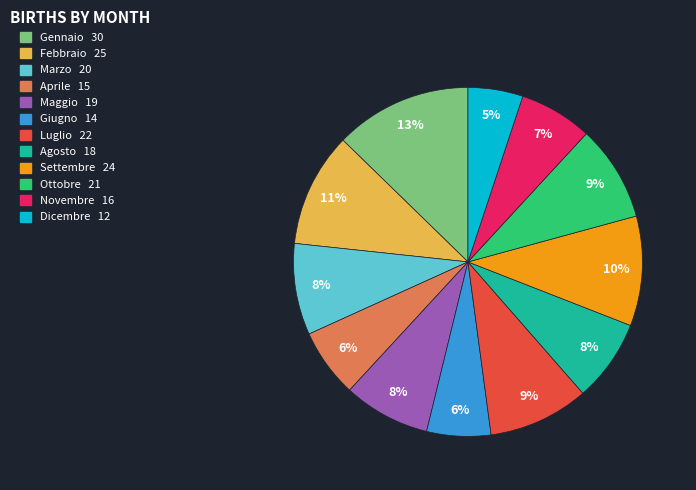

True or false: Gennaio accounts for 13% of the total.

True